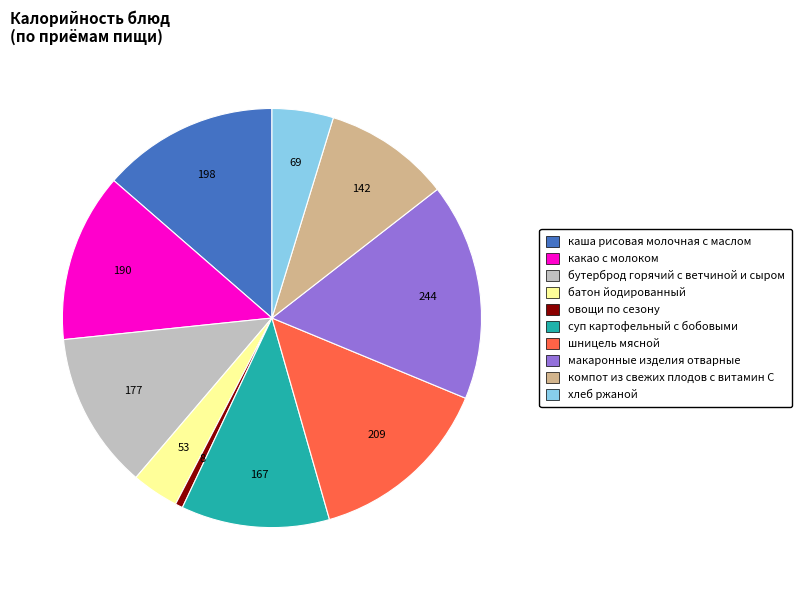

The макаронные изделия отварные slice represents 4% of the pie. True or false?

False